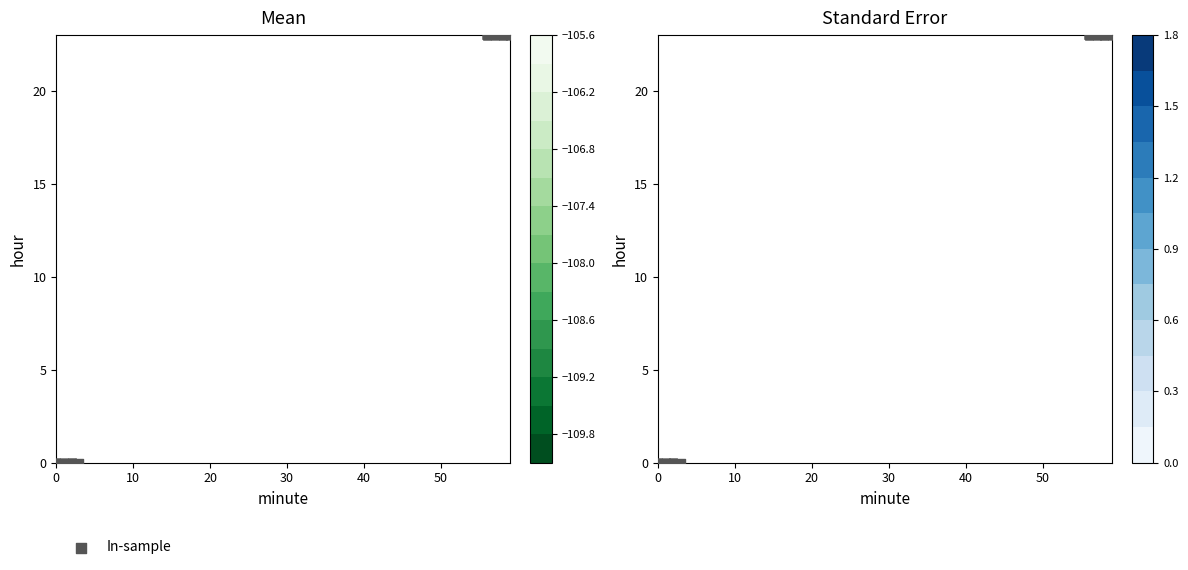

The chart shows a value of 39 at 8. True or false?

False